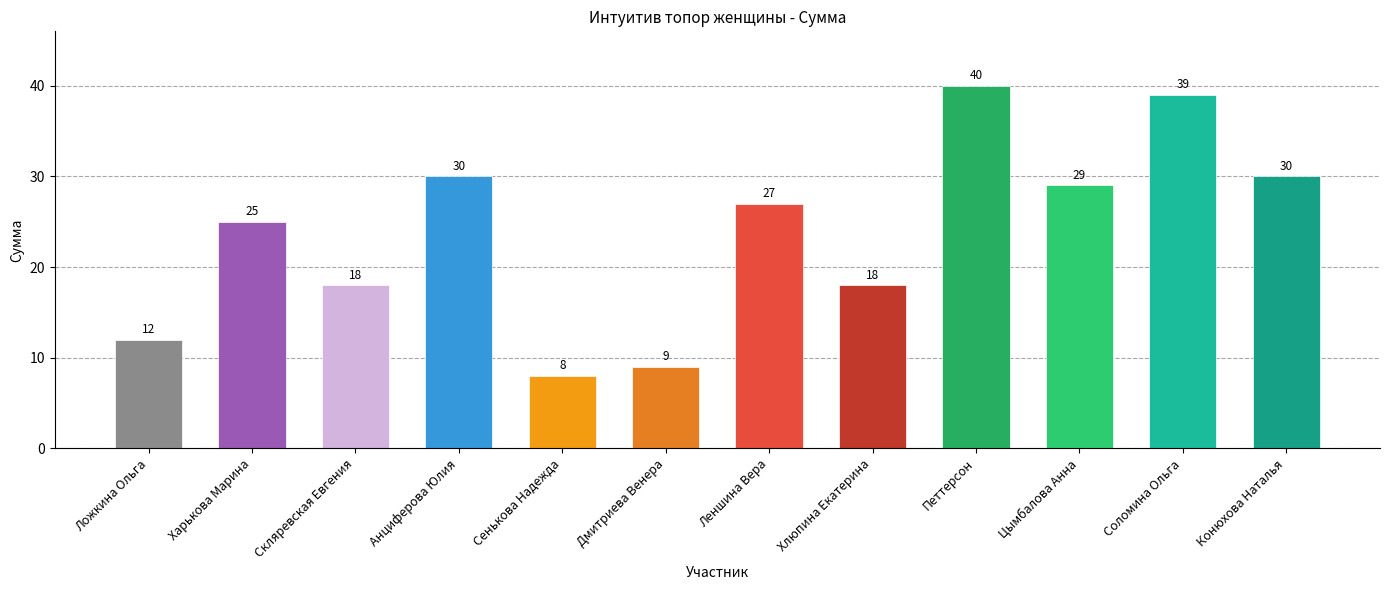

At which category does the chart reach its peak across all series?

Петтерсон